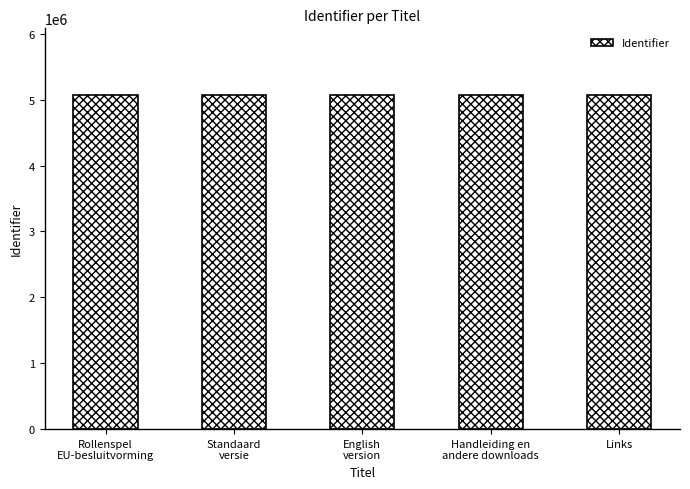

What is the difference between the maximum and minimum values?

4870